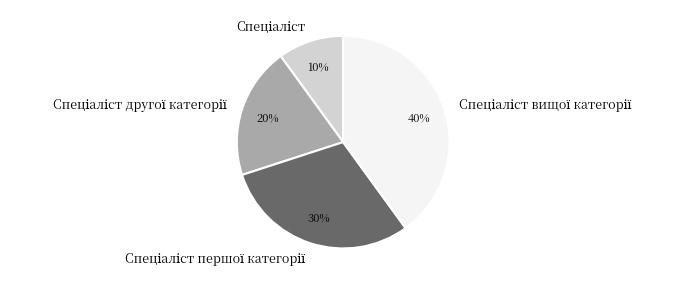

How many slices are in this pie chart?

4